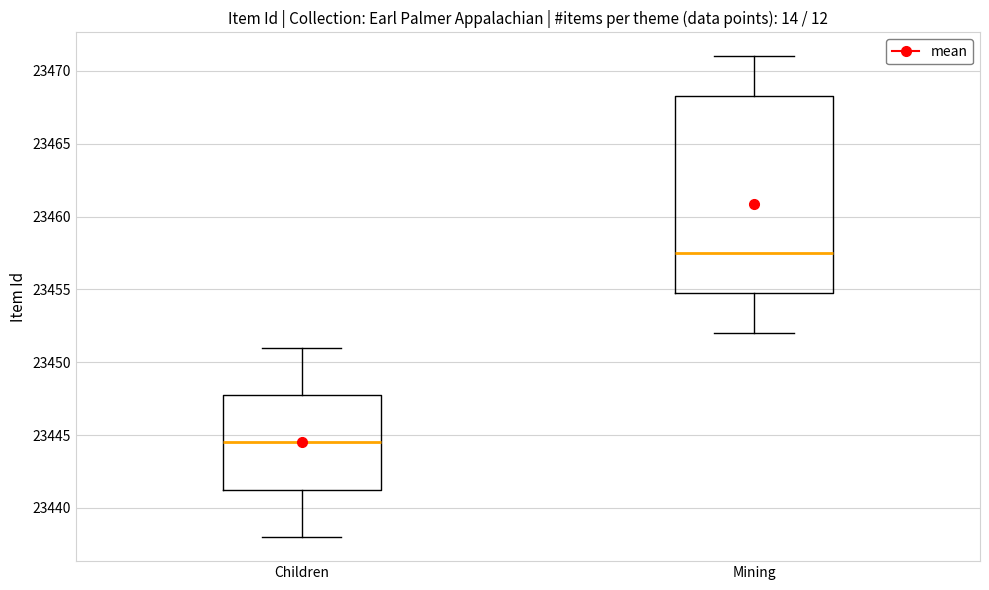

Where is the lower edge of the box for Mining on the y-axis? The values are not printed on the chart, so give them approximately, as read against the axis.

23455.0